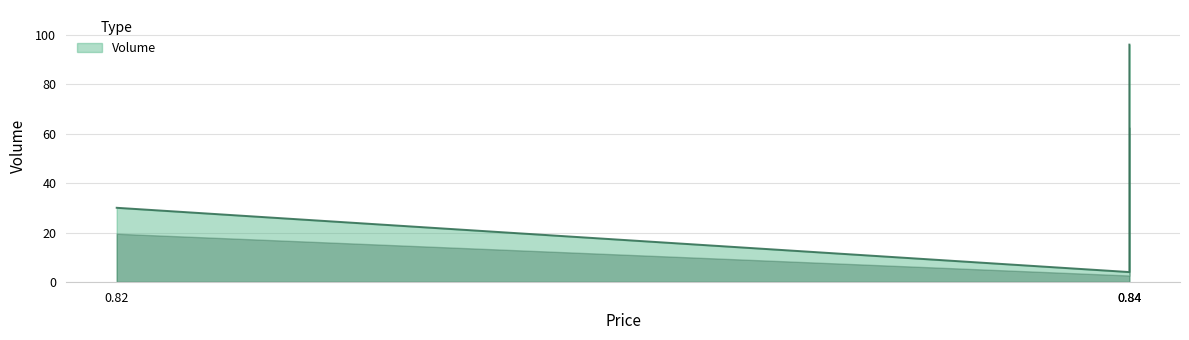

What is the maximum value shown in the chart?

96